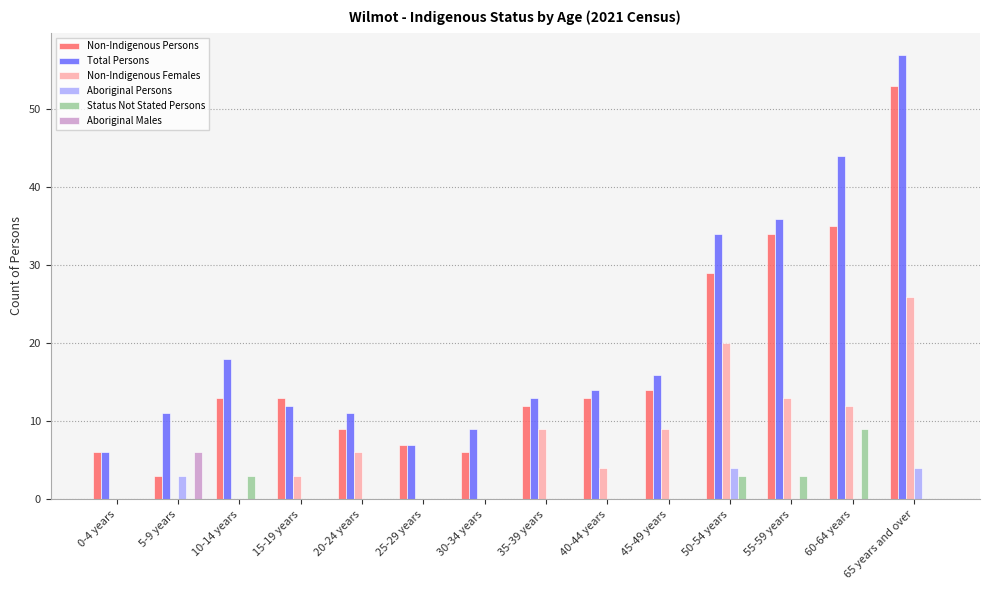

True or false: Non-Indigenous Persons has a value of 17 at 15-19 years.

False